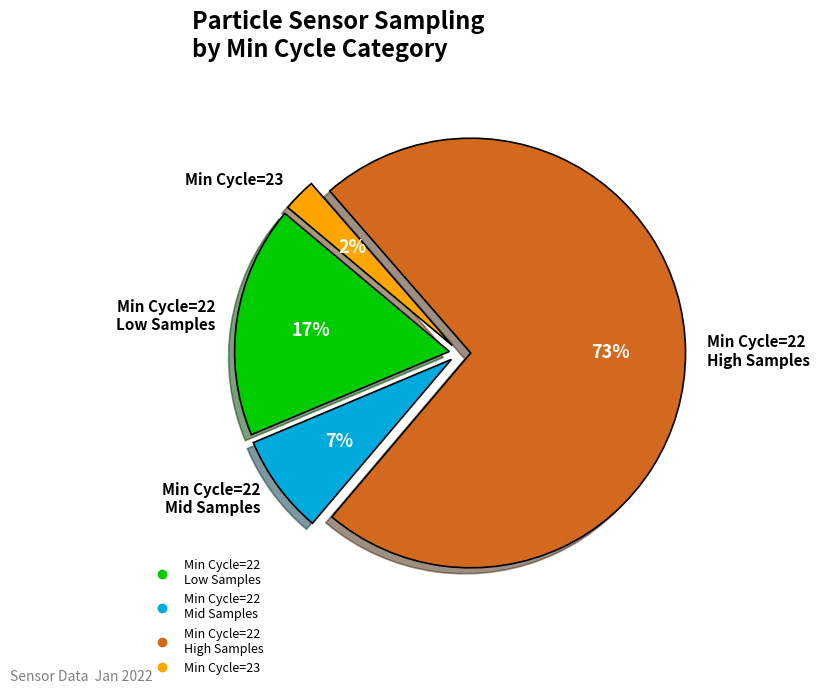

To the nearest percent, what is the average slice percentage?

25%